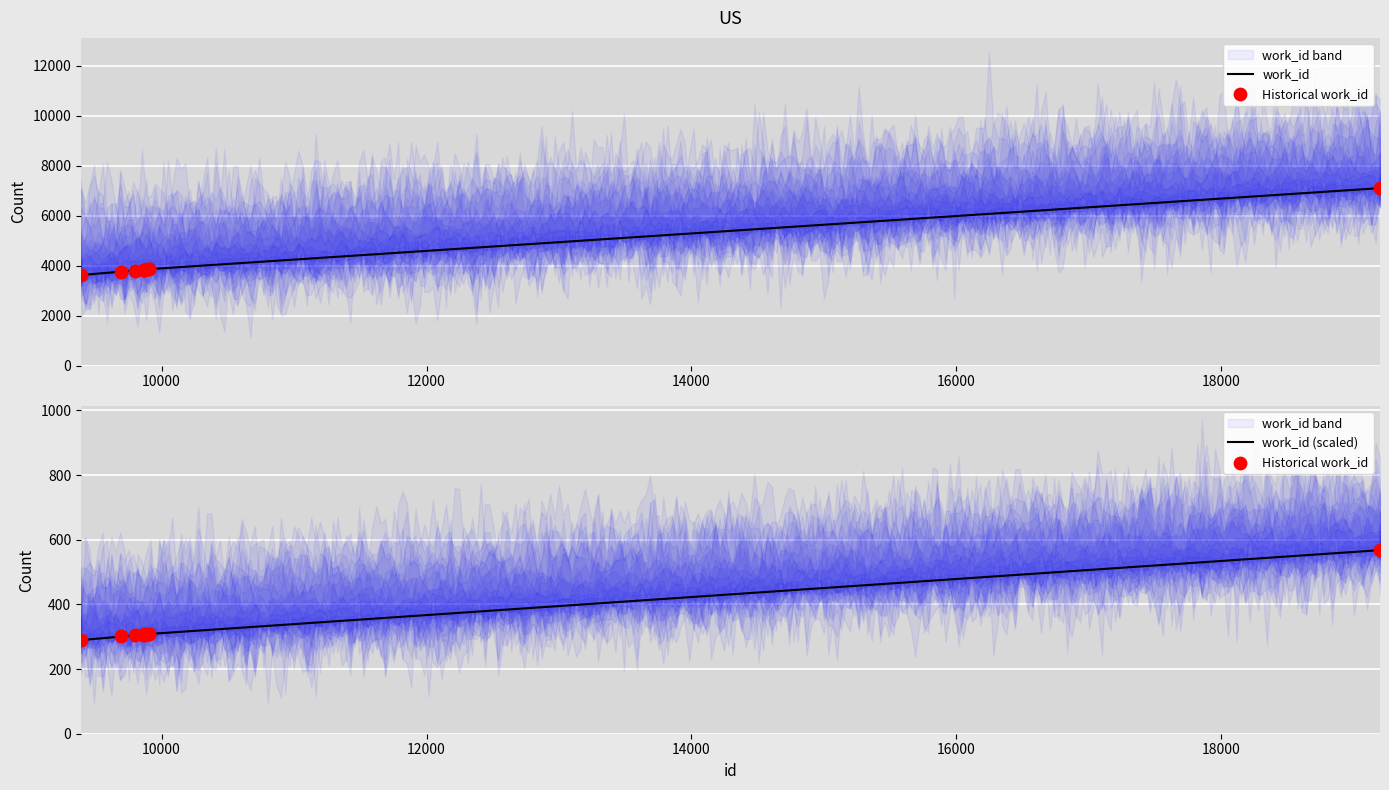

What is the ratio of the value at 9392 to the value at 19197?

0.5